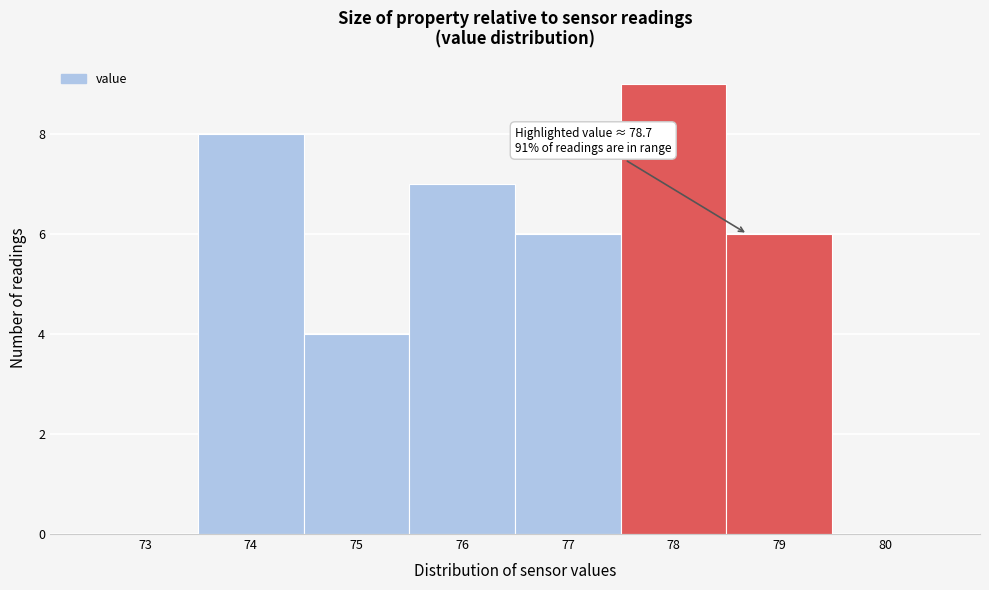

Over which range of the x-axis is the bar tallest?

77.5 to 78.5